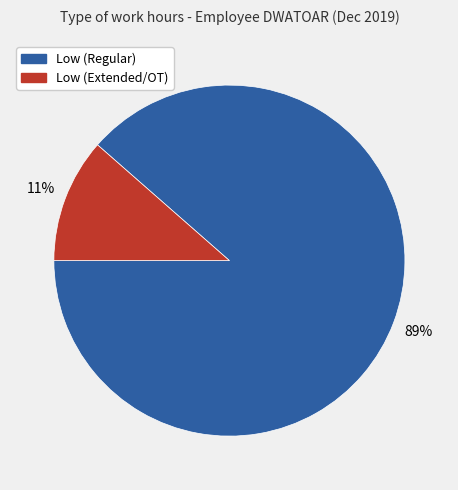

Is there a majority slice in this chart?

Yes